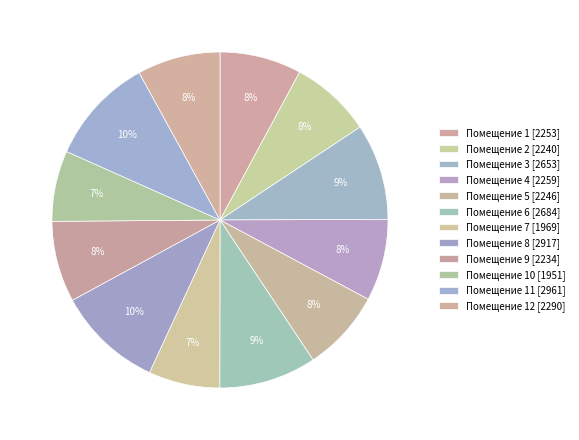

How many slices are in this pie chart?

12